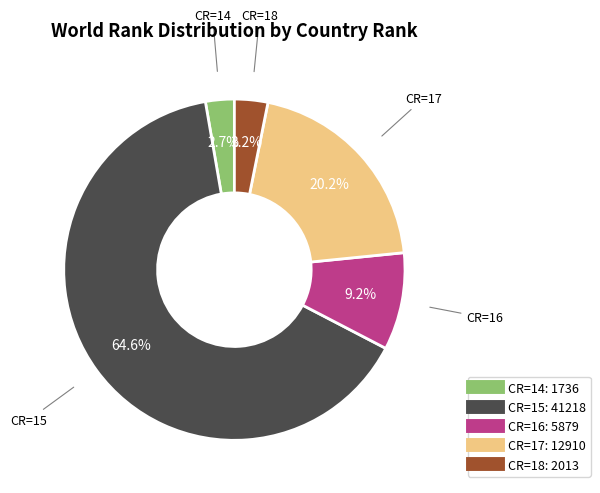

To the nearest percent, what is the average slice percentage?

20%